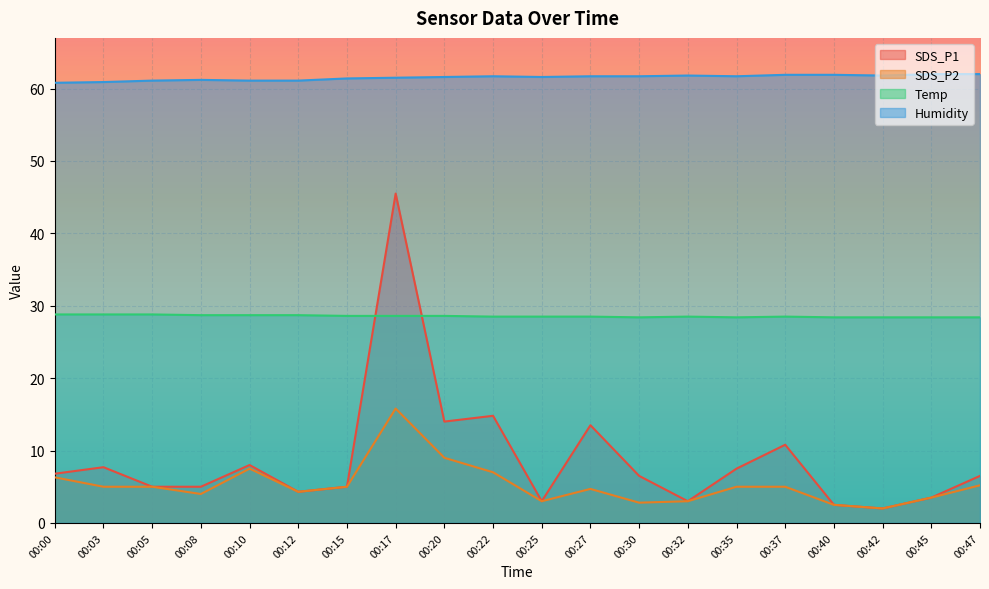

Reading left to right, extract all data points from this chart.

SDS_P1: 6.8	7.7	5.0	5.0	8.0	4.3	5.0	45.5	14.0	14.8	3.0	13.5	6.5	3.0	7.5	10.8	2.5	2.0	3.5	6.5
SDS_P2: 6.3	5.0	5.0	4.0	7.5	4.3	5.0	15.8	9.0	7.0	3.0	4.7	2.8	3.0	5.0	5.0	2.5	2.0	3.5	5.2
Temp: 28.8	28.8	28.8	28.7	28.7	28.7	28.6	28.6	28.6	28.5	28.5	28.5	28.4	28.5	28.4	28.5	28.4	28.4	28.4	28.4
Humidity: 60.8	60.9	61.1	61.2	61.1	61.1	61.4	61.5	61.6	61.7	61.6	61.7	61.7	61.8	61.7	61.9	61.9	61.8	62.0	62.0